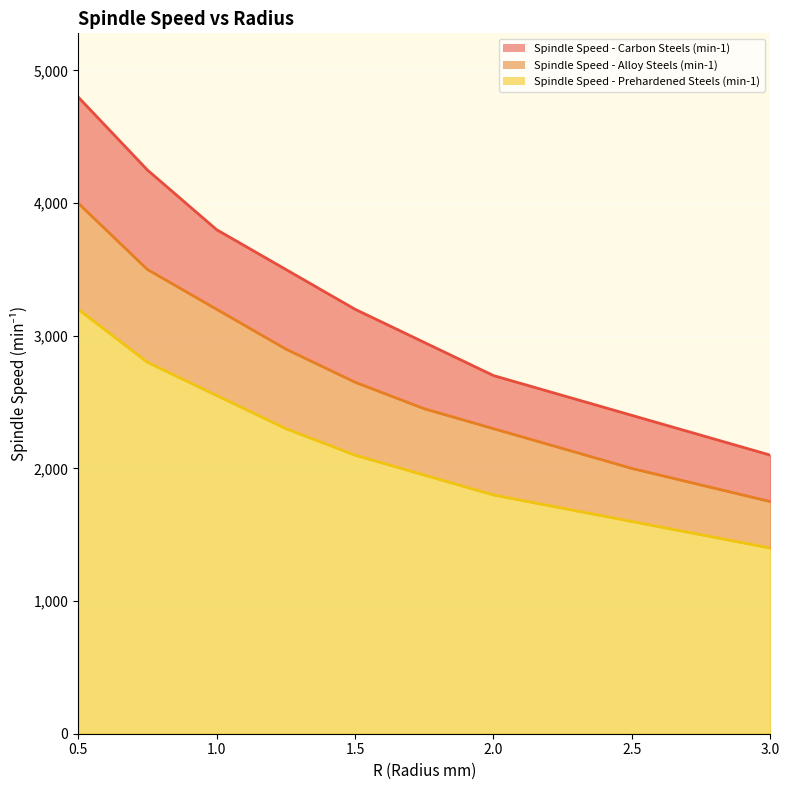

Reading left to right, transcribe all the data shown in this chart.

Spindle Speed - Carbon Steels (min-1): 4800	4250	3800	3500	3200	2950	2700	2400	2100
Spindle Speed - Alloy Steels (min-1): 4000	3500	3200	2900	2650	2450	2300	2000	1750
Spindle Speed - Prehardened Steels (min-1): 3200	2800	2550	2300	2100	1950	1800	1600	1400